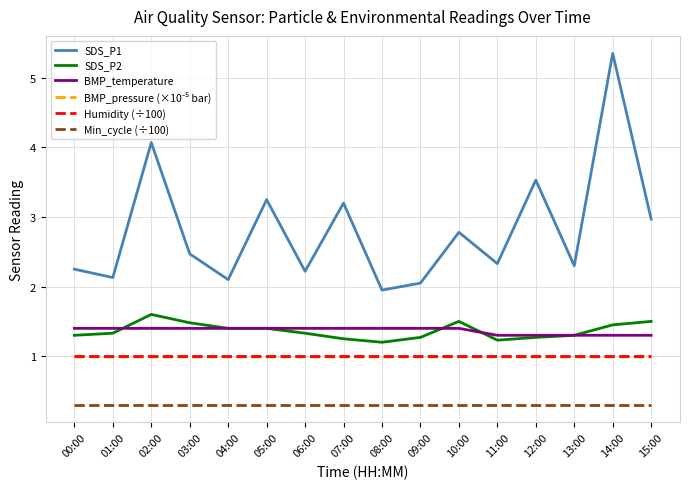

The value of Humidity (÷100) at 04:00 is 1.0. True or false?

True